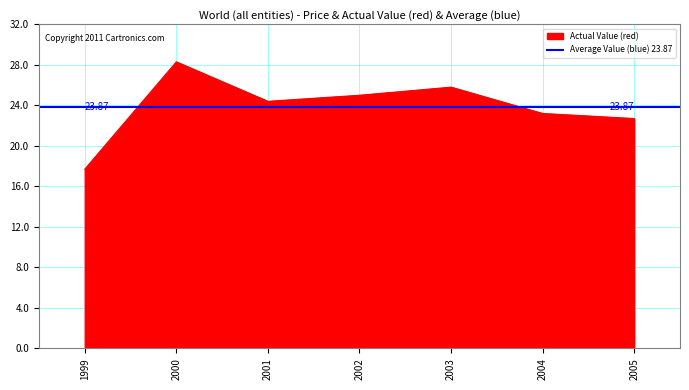

Reading left to right, extract all data points from this chart.

1999=17.7	2000=28.3	2001=24.4	2002=25.0	2003=25.8	2004=23.2	2005=22.7